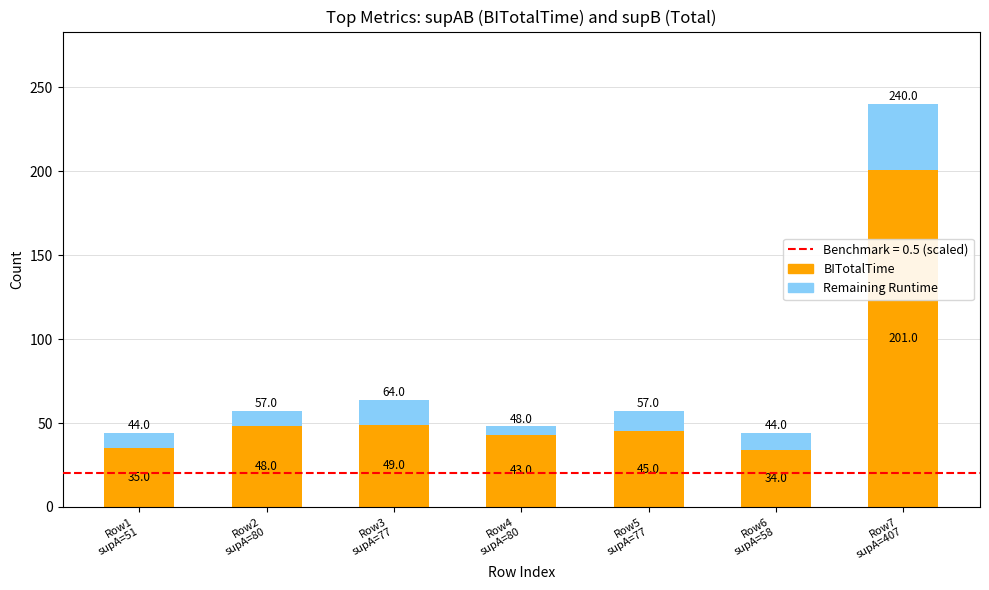

What is the average value of the BITotalTime series?

65